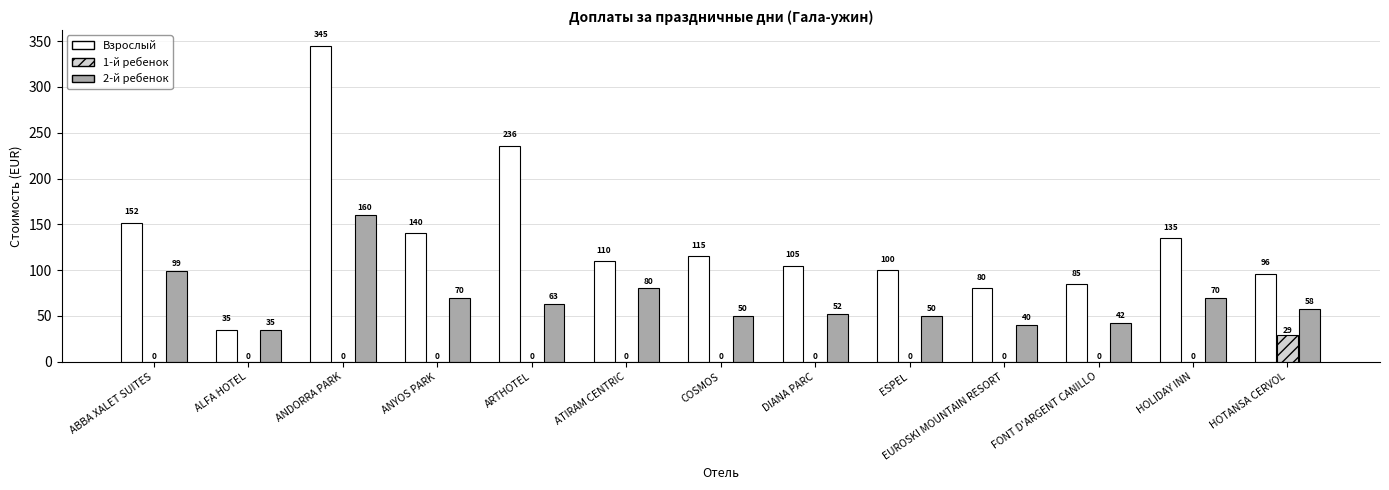

Which series has the largest total across all categories?

Взрослый